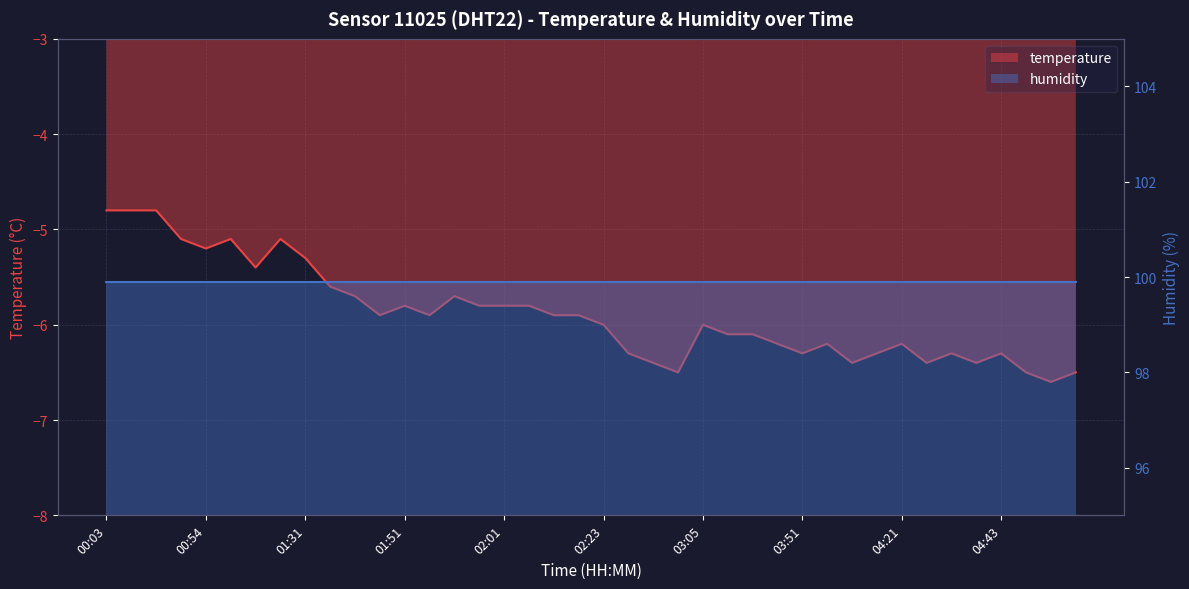

What is the value of the 28th point from the left?

-6.2